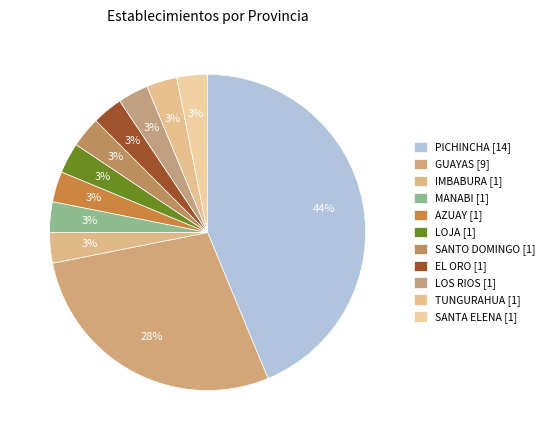

To the nearest percent, what portion does AZUAY [1] represent?

3%